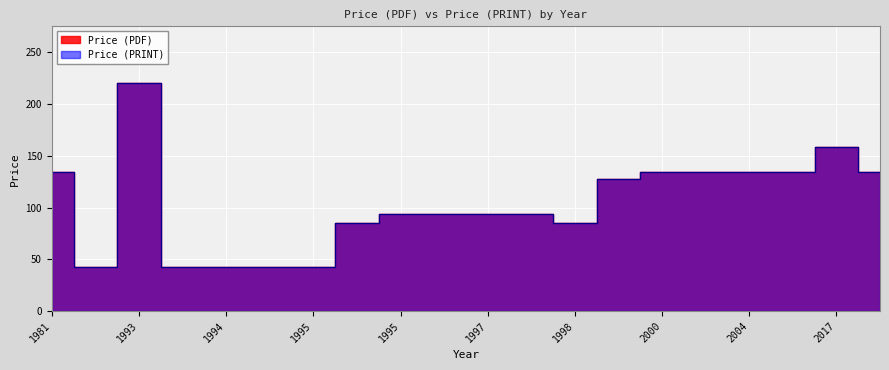

Which series changed the most between 1995 and 2004?

Price (PDF)